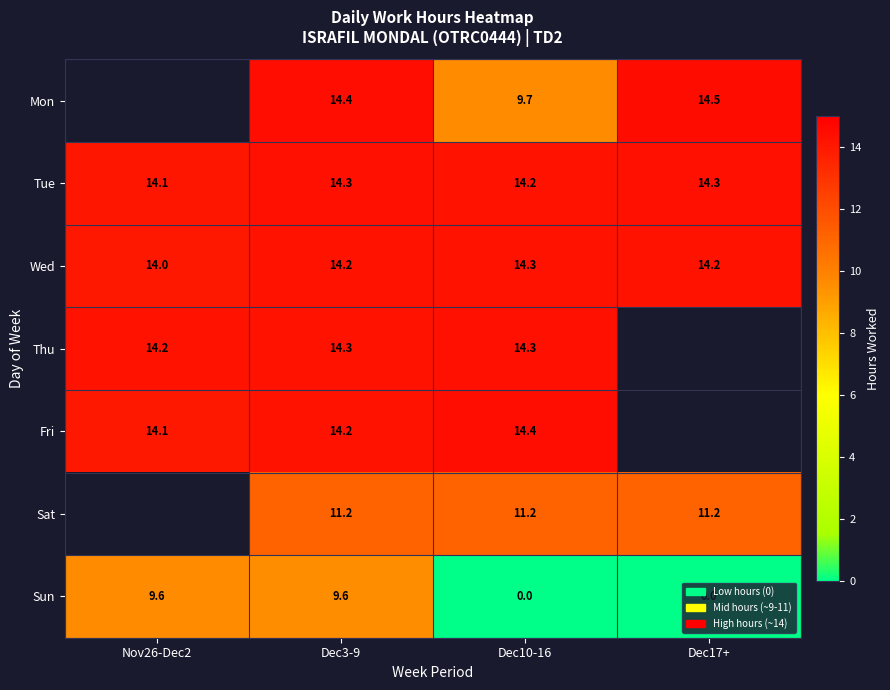

True or false: Sat has a value of 17.6 at Dec3-9.

False